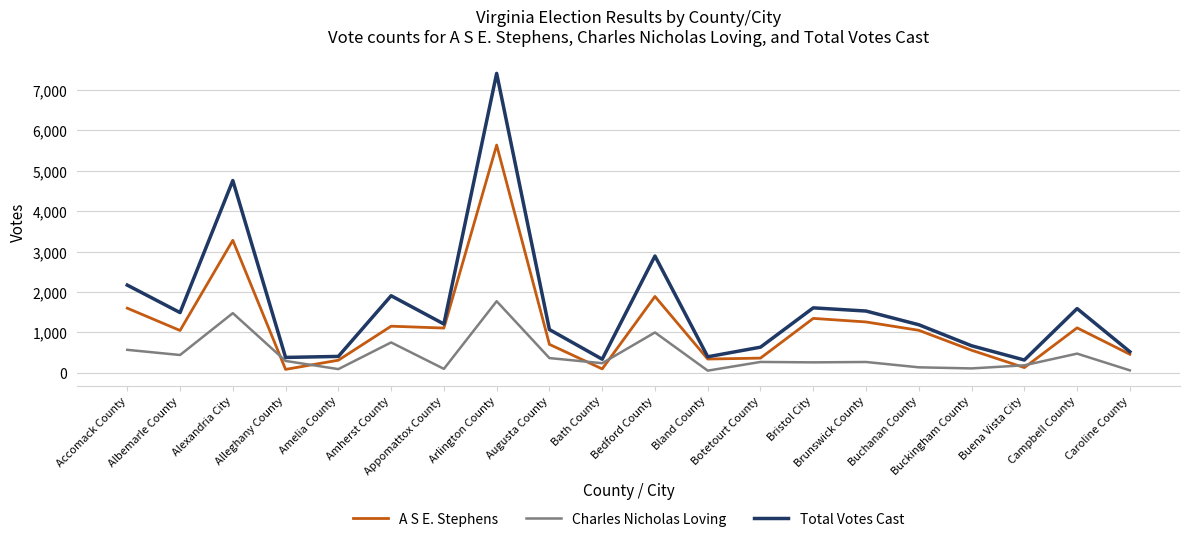

At how many categories does at least one series exceed 5648?

1